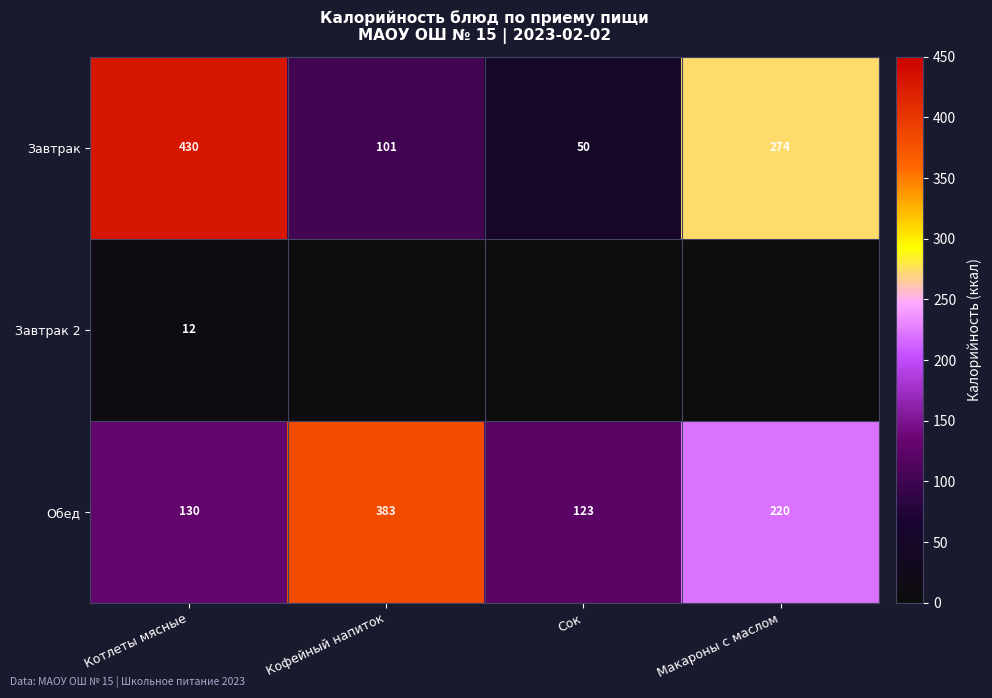

What is the difference between the second highest and minimum values in the Завтрак series?

224